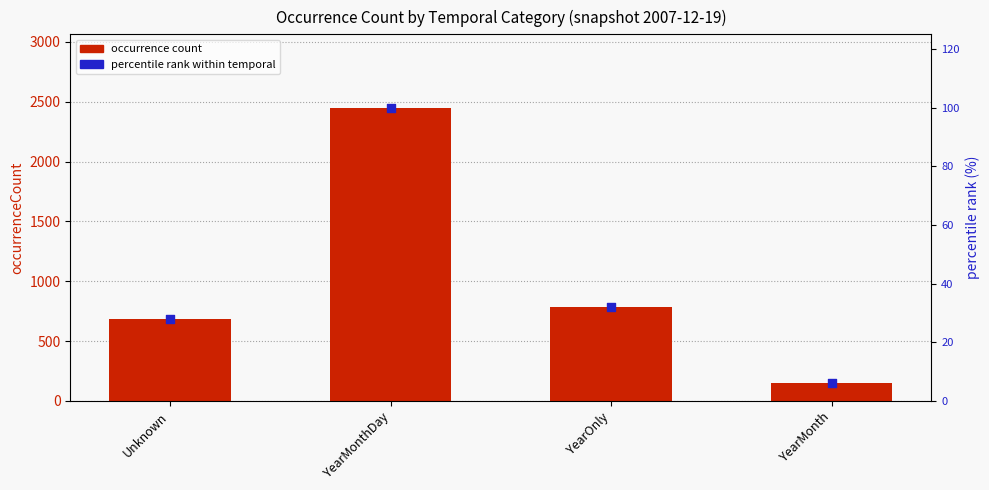

What are all the series names shown in the legend?

occurrence count, percentile rank within temporal